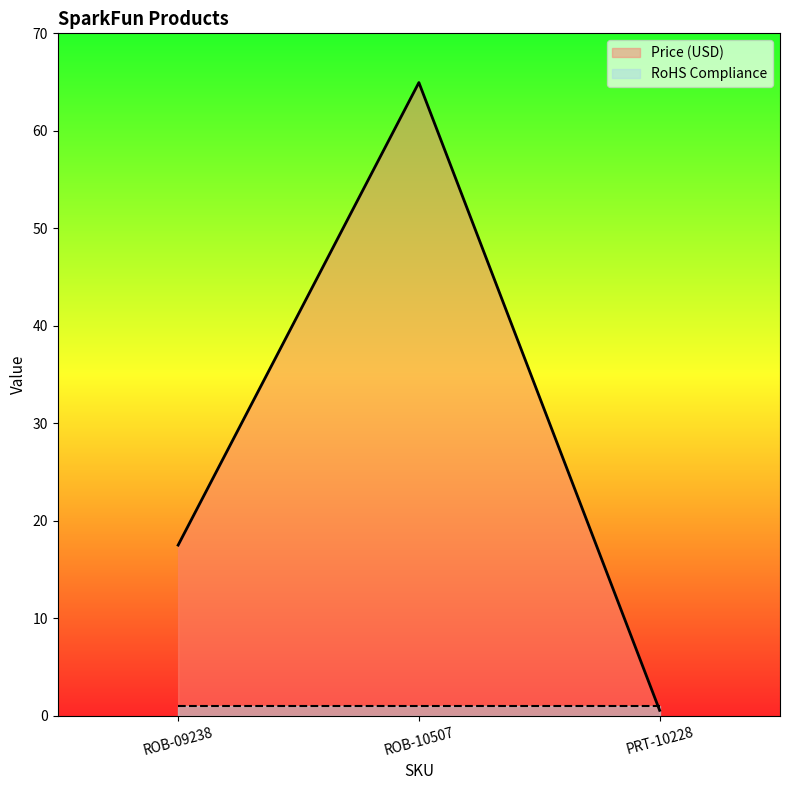

Is it true that the value at ROB-09238 is 30.2?

False